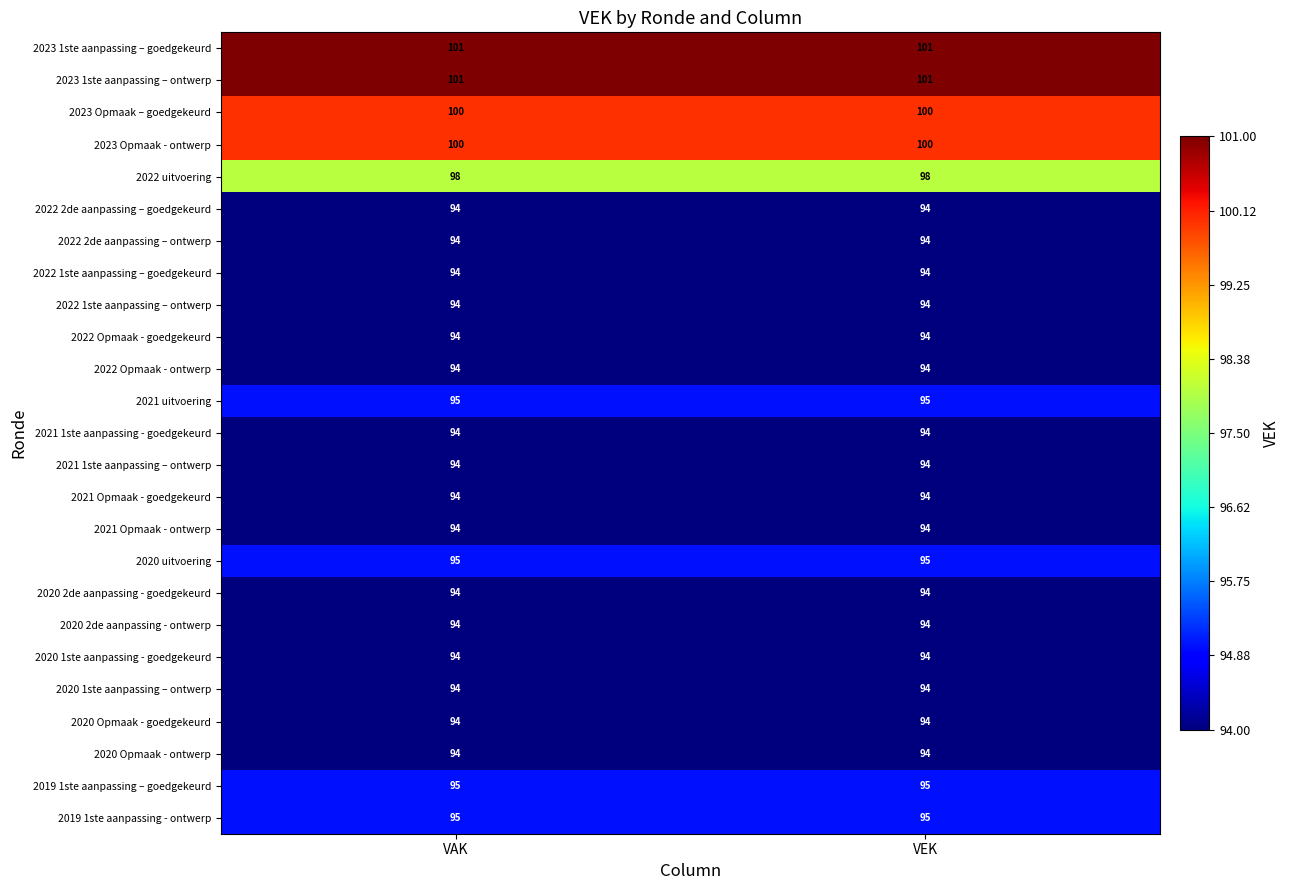

What is the sum of all 2020 Opmaak - ontwerp values?

188